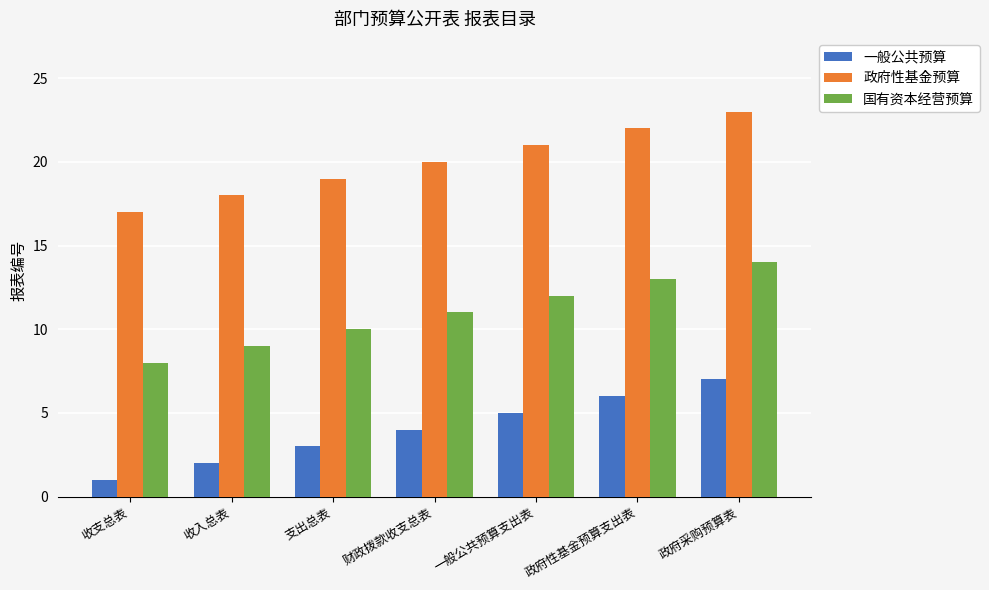

List the series in order of their peak value, lowest first.

一般公共预算, 国有资本经营预算, 政府性基金预算